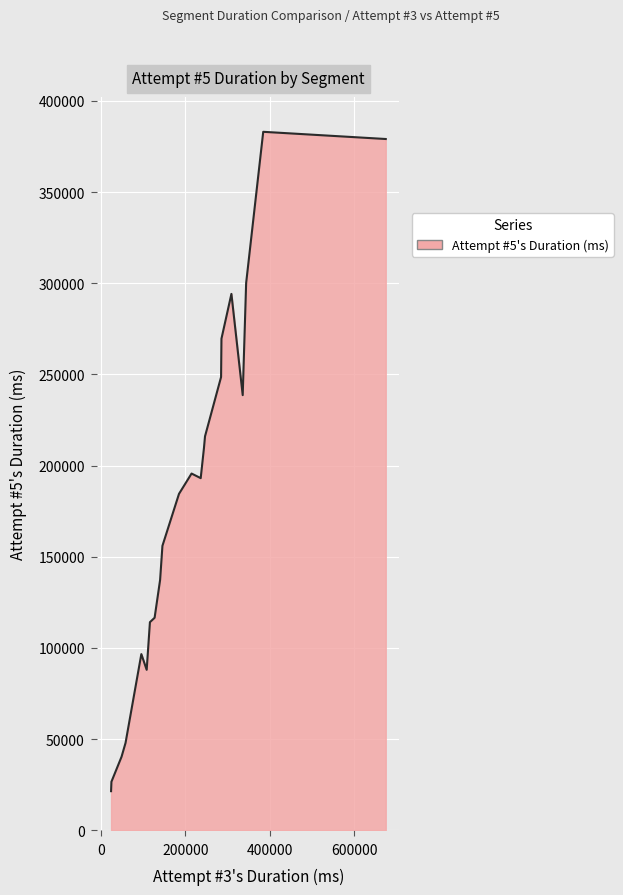

What is the maximum value shown in the chart?

383086